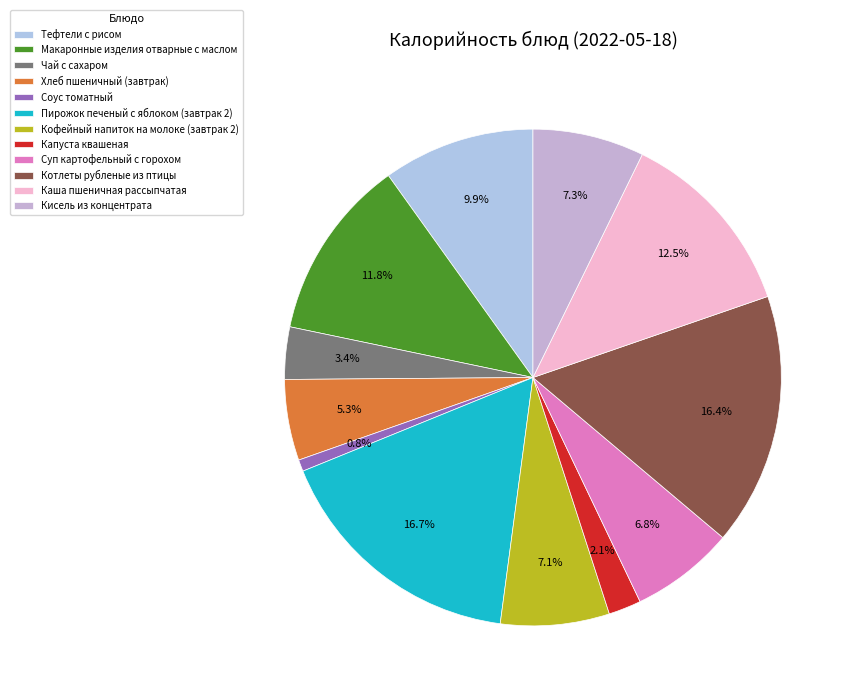

What percentage do Соус томатный and Чай с сахаром together represent?

4.2%